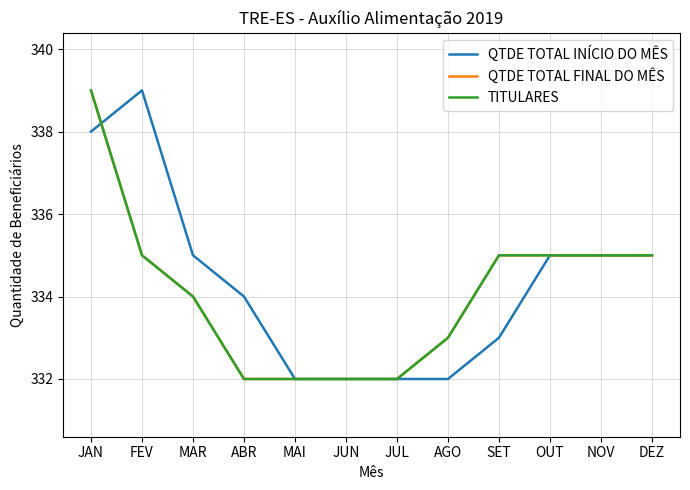

The value of QTDE TOTAL INÍCIO DO MÊS at NOV is 448. True or false?

False